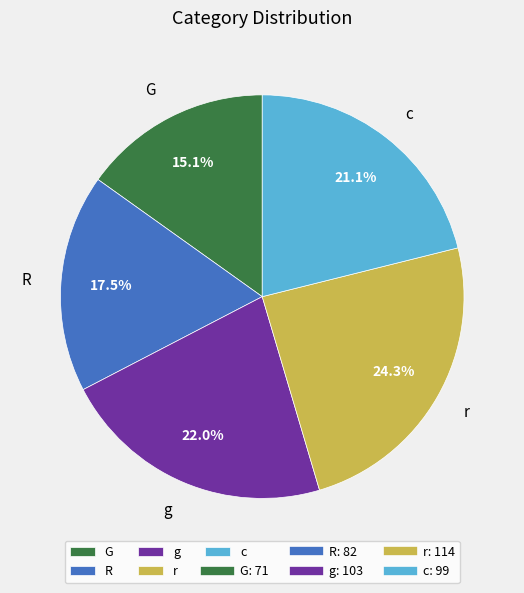

Is it true that r is 10% of the pie?

False